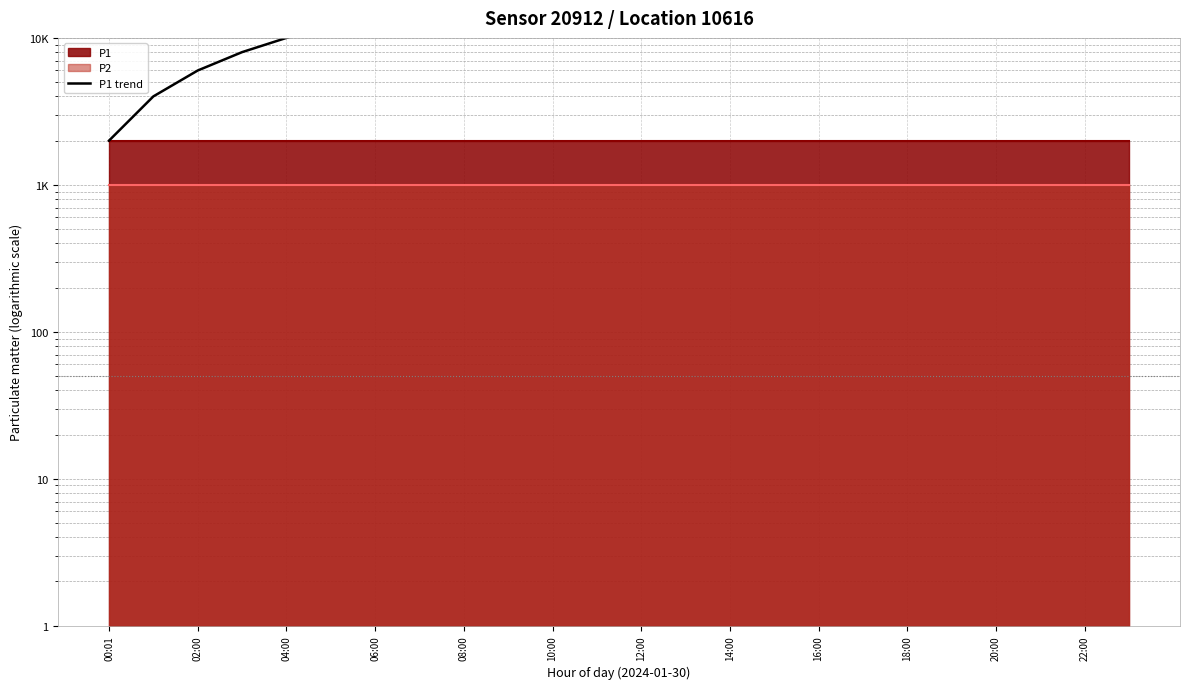

At which label is the value closest to 24998?

22:00